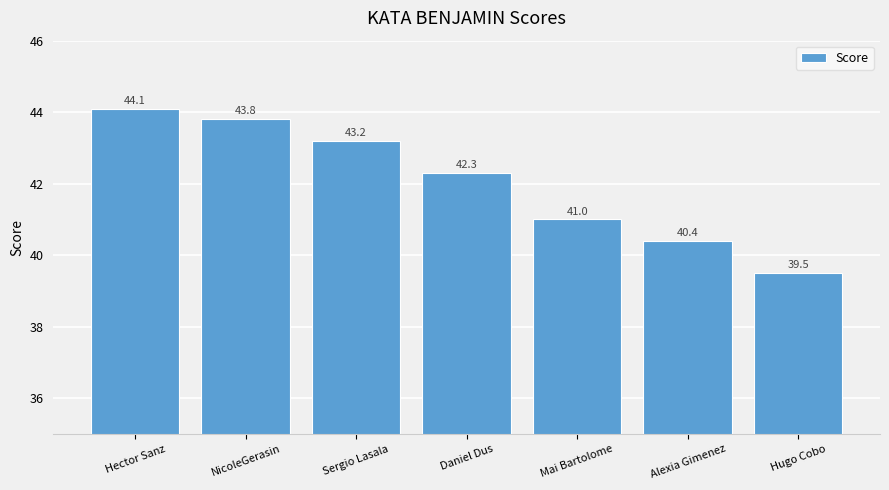

Is it true that the value at NicoleGerasin is 28.6?

False